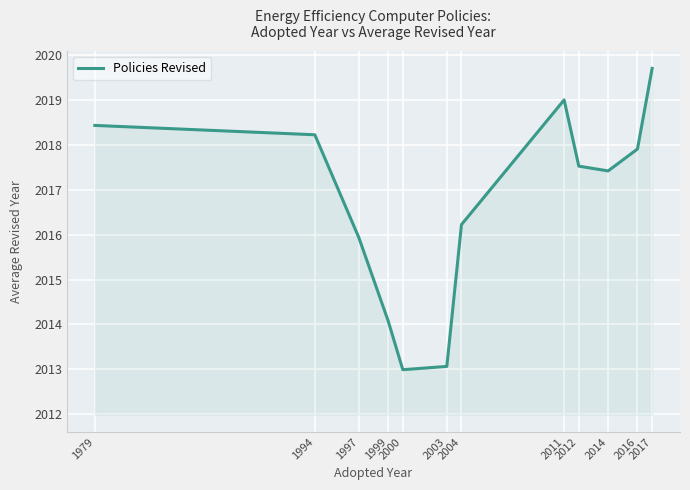

At which label is the value closest to 2016?

1997